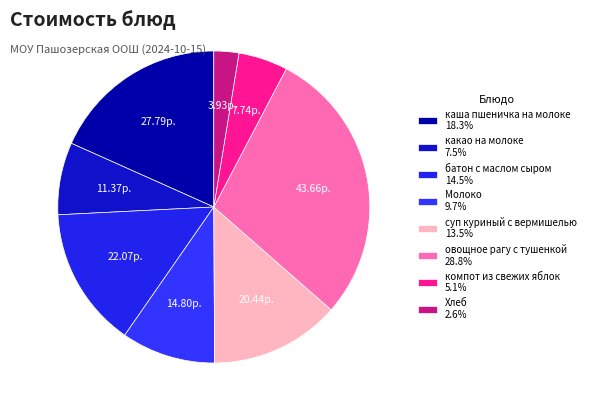

Is there a majority slice in this chart?

No